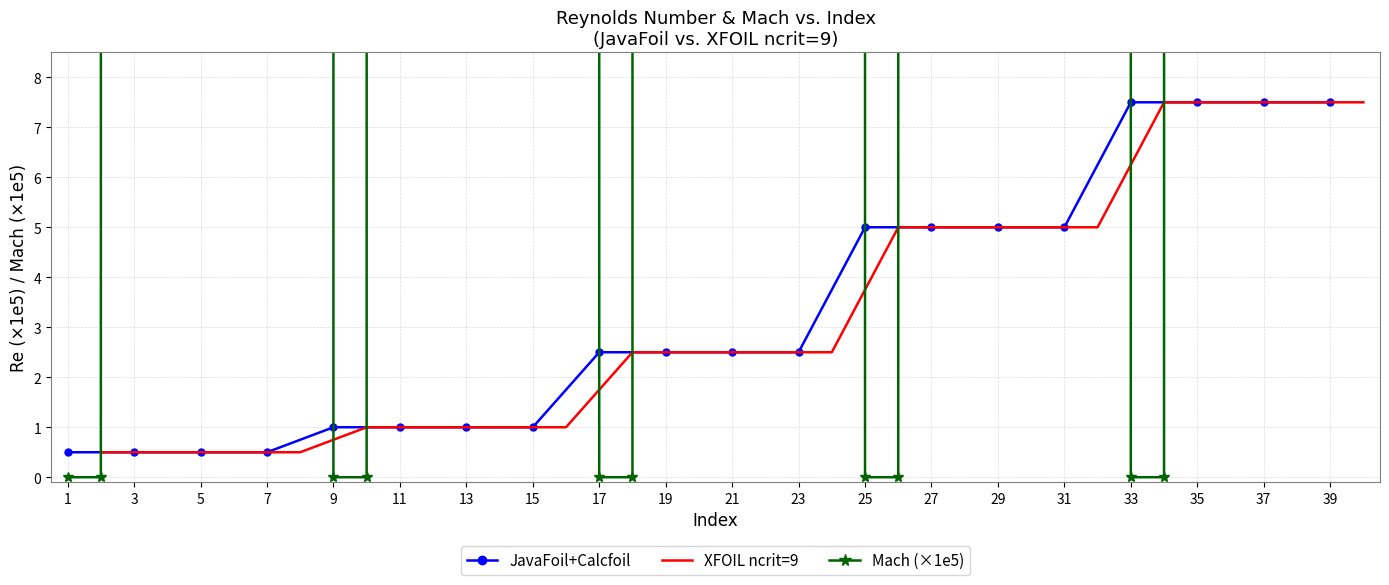

What is the value of the JavaFoil+Calcfoil point at the 18th from the left?

7.5